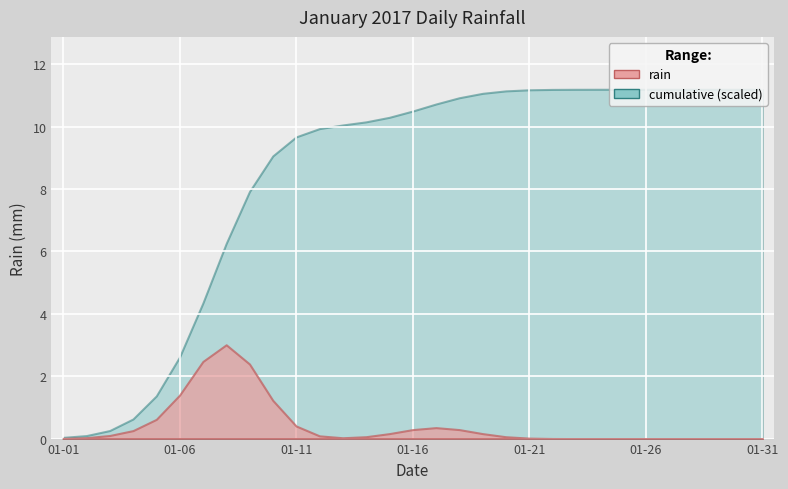

Between 2017-01-15 and 2017-01-20, which is larger?

2017-01-15